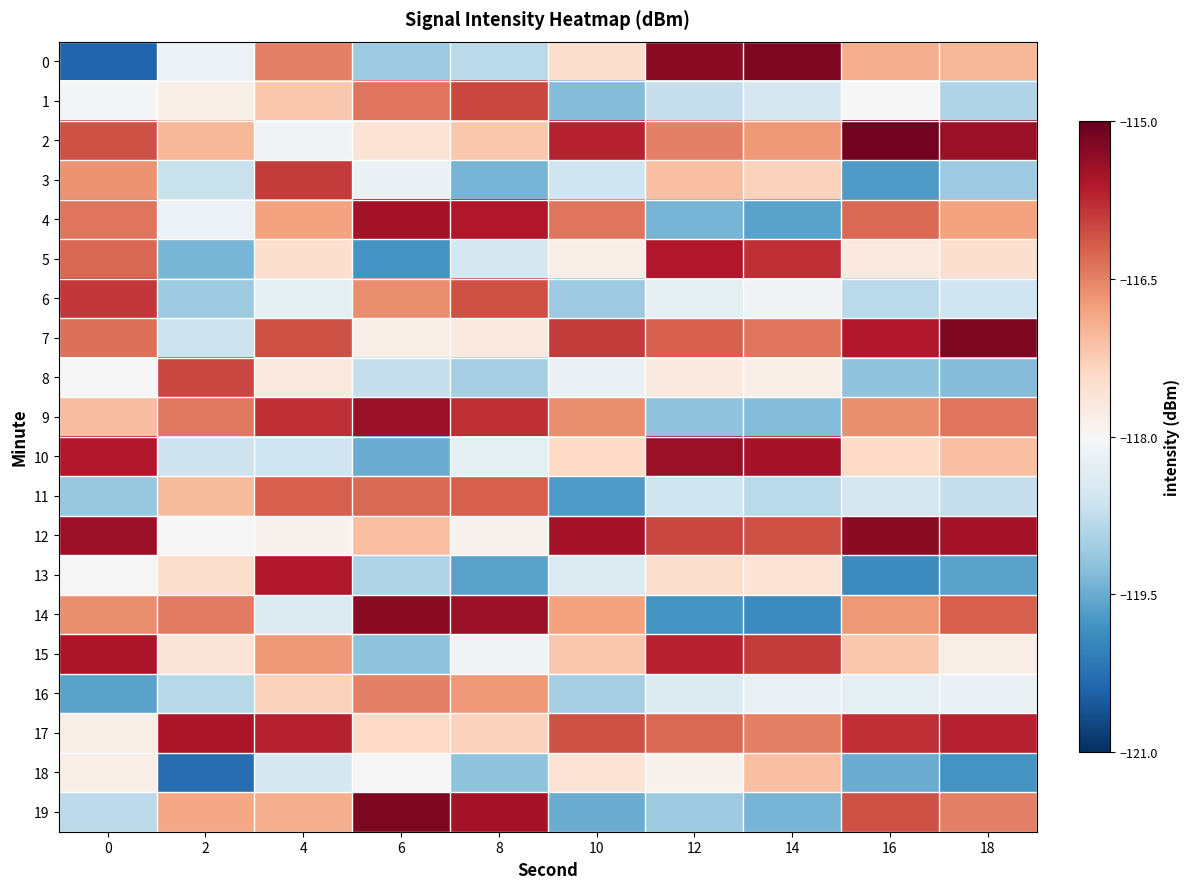

What is the total value across all series at 16?

-2348.6